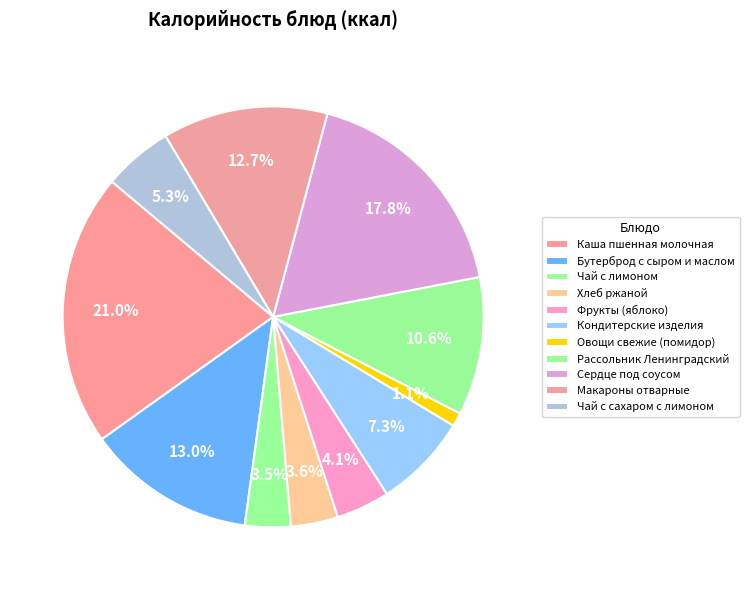

How many slices are in this pie chart?

11